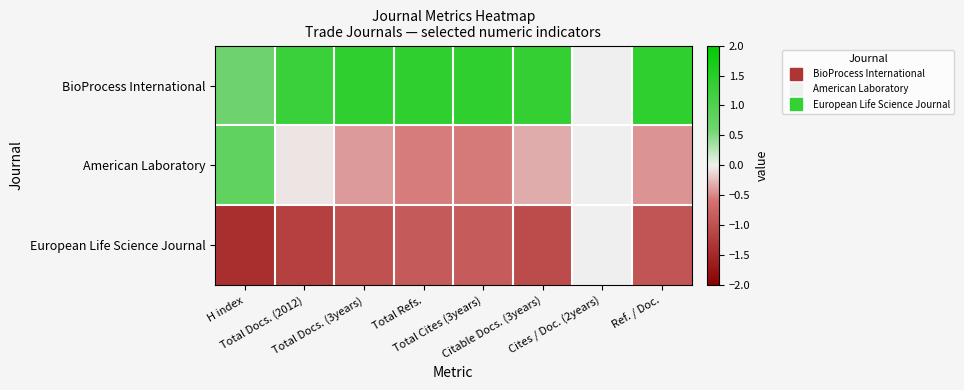

At how many categories does at least one series exceed -1?

8